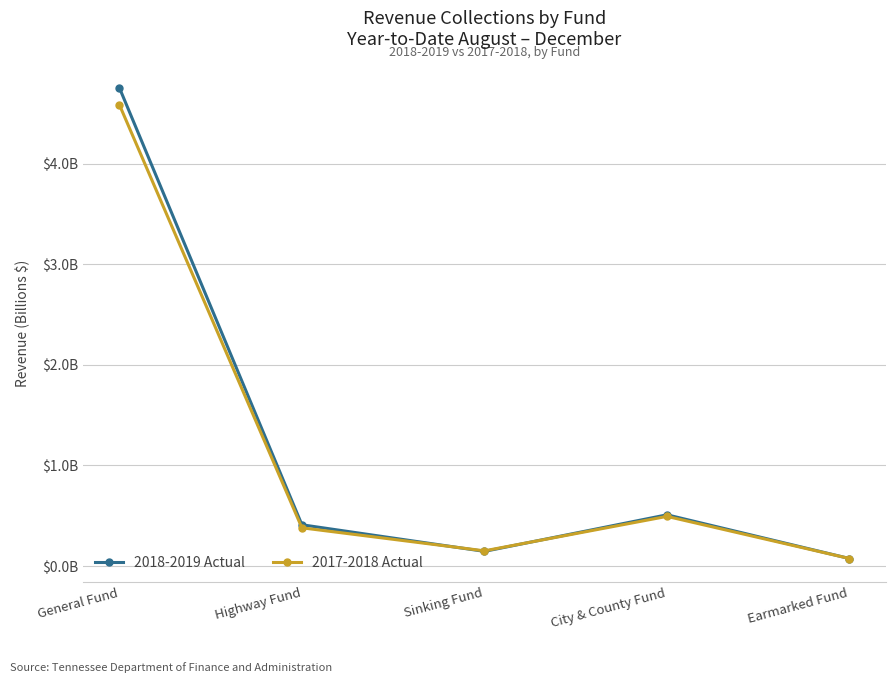

Does the chart display data point markers on the line(s)?

Yes